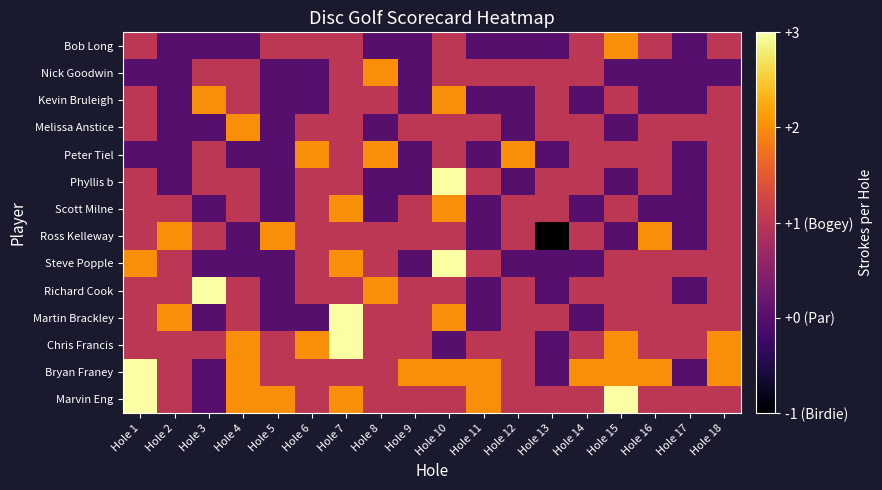

Reading right to left, what are all the values shown in this chart?

Bob Long: Hole 18=3	Hole 17=2	Hole 16=3	Hole 15=4	Hole 14=3	Hole 13=2	Hole 12=2	Hole 11=2	Hole 10=3	Hole 9=2	Hole 8=2	Hole 7=3	Hole 6=3	Hole 5=3	Hole 4=2	Hole 3=2	Hole 2=2	Hole 1=3
Nick Goodwin: Hole 18=2	Hole 17=2	Hole 16=2	Hole 15=2	Hole 14=3	Hole 13=3	Hole 12=3	Hole 11=3	Hole 10=3	Hole 9=2	Hole 8=4	Hole 7=3	Hole 6=2	Hole 5=2	Hole 4=3	Hole 3=3	Hole 2=2	Hole 1=2
Kevin Bruleigh: Hole 18=3	Hole 17=2	Hole 16=2	Hole 15=3	Hole 14=2	Hole 13=3	Hole 12=2	Hole 11=2	Hole 10=4	Hole 9=2	Hole 8=3	Hole 7=3	Hole 6=2	Hole 5=2	Hole 4=3	Hole 3=4	Hole 2=2	Hole 1=3
Melissa Anstice: Hole 18=3	Hole 17=3	Hole 16=3	Hole 15=2	Hole 14=3	Hole 13=3	Hole 12=2	Hole 11=3	Hole 10=3	Hole 9=3	Hole 8=2	Hole 7=3	Hole 6=3	Hole 5=2	Hole 4=4	Hole 3=2	Hole 2=2	Hole 1=3
Peter Tiel: Hole 18=3	Hole 17=2	Hole 16=3	Hole 15=3	Hole 14=3	Hole 13=2	Hole 12=4	Hole 11=2	Hole 10=3	Hole 9=2	Hole 8=4	Hole 7=3	Hole 6=4	Hole 5=2	Hole 4=2	Hole 3=3	Hole 2=2	Hole 1=2
Phyllis b: Hole 18=3	Hole 17=2	Hole 16=3	Hole 15=2	Hole 14=3	Hole 13=3	Hole 12=2	Hole 11=3	Hole 10=5	Hole 9=2	Hole 8=2	Hole 7=3	Hole 6=3	Hole 5=2	Hole 4=3	Hole 3=3	Hole 2=2	Hole 1=3
Scott Milne: Hole 18=3	Hole 17=2	Hole 16=2	Hole 15=3	Hole 14=2	Hole 13=3	Hole 12=3	Hole 11=2	Hole 10=4	Hole 9=3	Hole 8=2	Hole 7=4	Hole 6=3	Hole 5=2	Hole 4=3	Hole 3=2	Hole 2=3	Hole 1=3
Ross Kelleway: Hole 18=3	Hole 17=2	Hole 16=4	Hole 15=2	Hole 14=3	Hole 13=1	Hole 12=3	Hole 11=2	Hole 10=3	Hole 9=3	Hole 8=3	Hole 7=3	Hole 6=3	Hole 5=4	Hole 4=2	Hole 3=3	Hole 2=4	Hole 1=3
Steve Popple: Hole 18=3	Hole 17=3	Hole 16=3	Hole 15=3	Hole 14=2	Hole 13=2	Hole 12=2	Hole 11=3	Hole 10=5	Hole 9=2	Hole 8=3	Hole 7=4	Hole 6=3	Hole 5=2	Hole 4=2	Hole 3=2	Hole 2=3	Hole 1=4
Richard Cook: Hole 18=3	Hole 17=2	Hole 16=3	Hole 15=3	Hole 14=3	Hole 13=2	Hole 12=3	Hole 11=2	Hole 10=3	Hole 9=3	Hole 8=4	Hole 7=3	Hole 6=3	Hole 5=2	Hole 4=3	Hole 3=5	Hole 2=3	Hole 1=3
Martin Brackley: Hole 18=3	Hole 17=3	Hole 16=3	Hole 15=3	Hole 14=2	Hole 13=3	Hole 12=3	Hole 11=2	Hole 10=4	Hole 9=3	Hole 8=3	Hole 7=5	Hole 6=2	Hole 5=2	Hole 4=3	Hole 3=2	Hole 2=4	Hole 1=3
Chris Francis: Hole 18=4	Hole 17=3	Hole 16=3	Hole 15=4	Hole 14=3	Hole 13=2	Hole 12=3	Hole 11=3	Hole 10=2	Hole 9=3	Hole 8=3	Hole 7=5	Hole 6=4	Hole 5=3	Hole 4=4	Hole 3=3	Hole 2=3	Hole 1=3
Bryan Franey: Hole 18=4	Hole 17=2	Hole 16=4	Hole 15=4	Hole 14=4	Hole 13=2	Hole 12=3	Hole 11=4	Hole 10=4	Hole 9=4	Hole 8=3	Hole 7=3	Hole 6=3	Hole 5=3	Hole 4=4	Hole 3=2	Hole 2=3	Hole 1=5
Marvin Eng: Hole 18=3	Hole 17=3	Hole 16=3	Hole 15=5	Hole 14=3	Hole 13=3	Hole 12=3	Hole 11=4	Hole 10=3	Hole 9=3	Hole 8=3	Hole 7=4	Hole 6=3	Hole 5=4	Hole 4=4	Hole 3=2	Hole 2=3	Hole 1=5